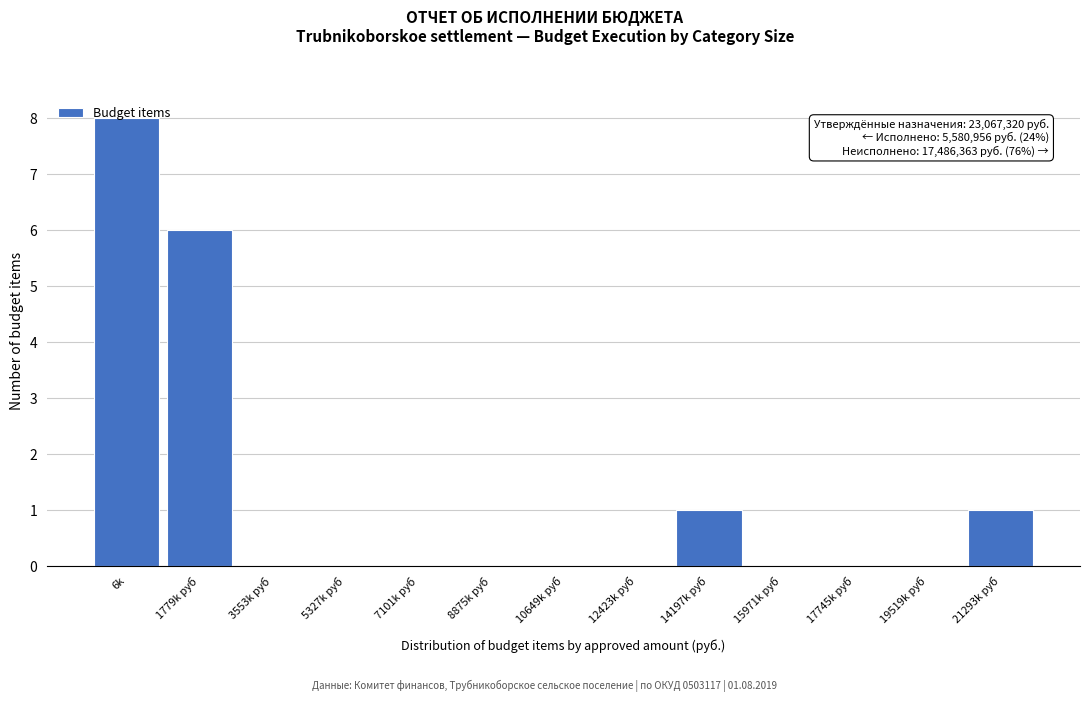

Between 1779k руб and 3553k руб, which is larger?

1779k руб